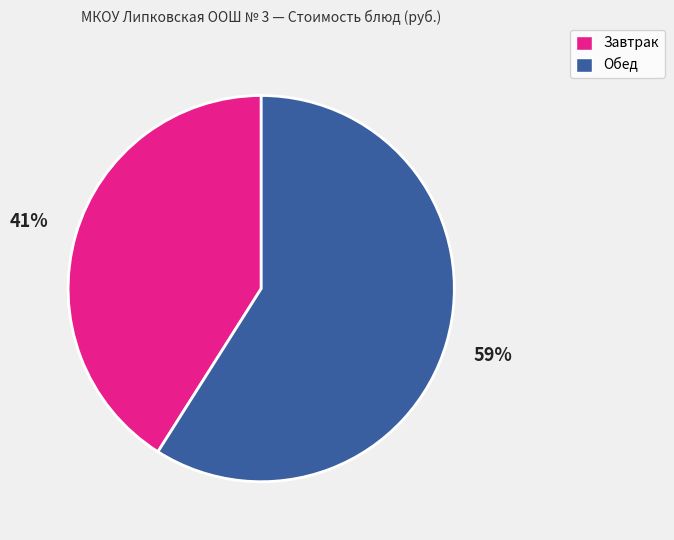

To the nearest percent, what is the combined percentage of Завтрак and Обед?

100%